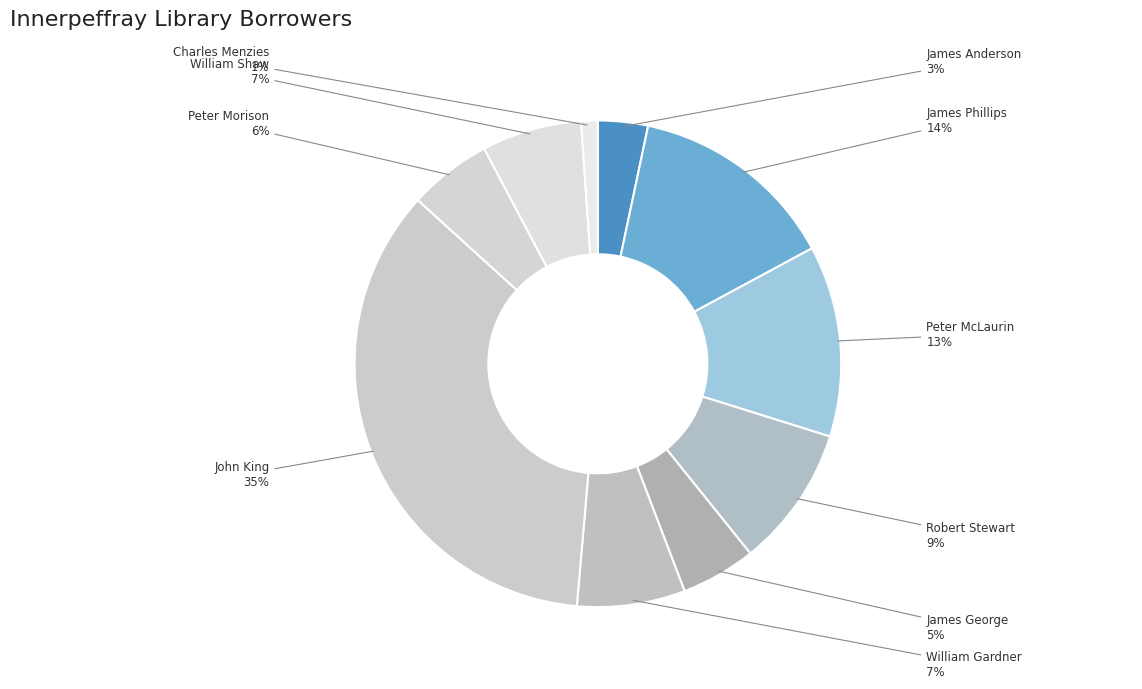

Count the number of slices in the pie.

10